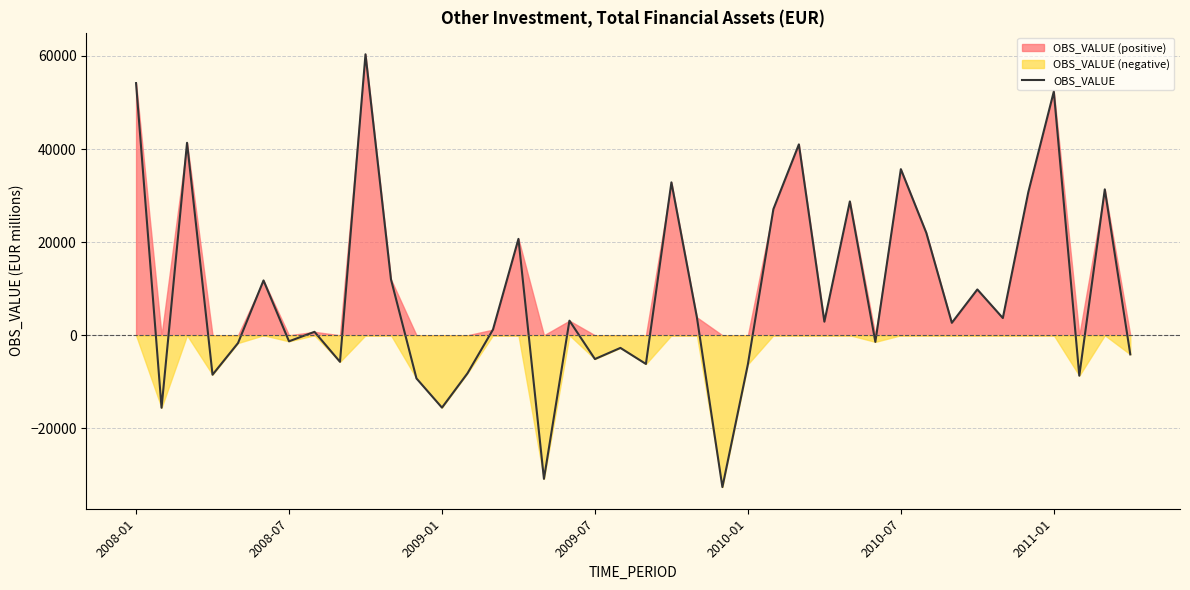

What is the change in value from 33 to 35?

+20911.8